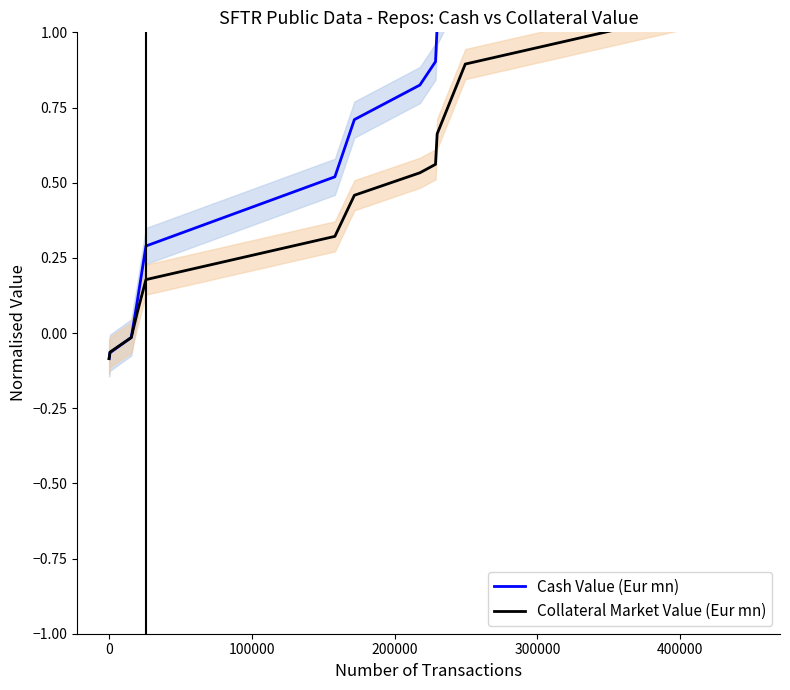

How many intersections are there between Collateral Market Value (Eur mn) and Cash Value (Eur mn)?

2